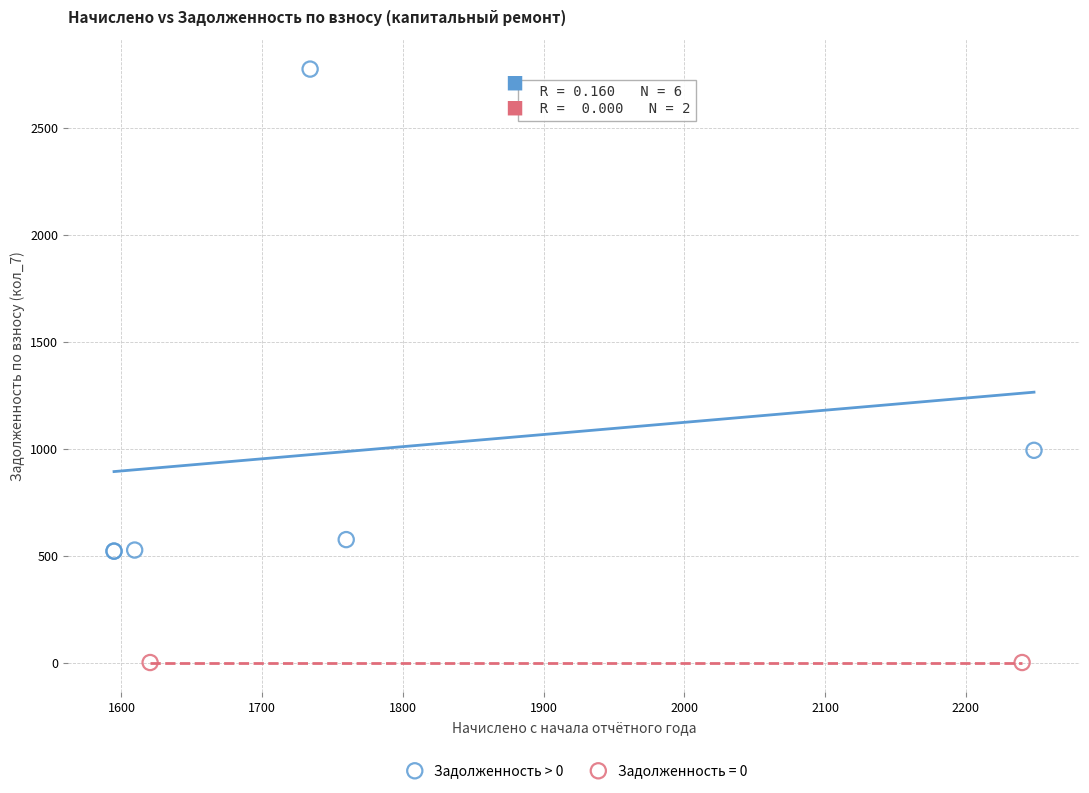

What are all the series names shown in the legend?

Задолженность > 0, Задолженность = 0